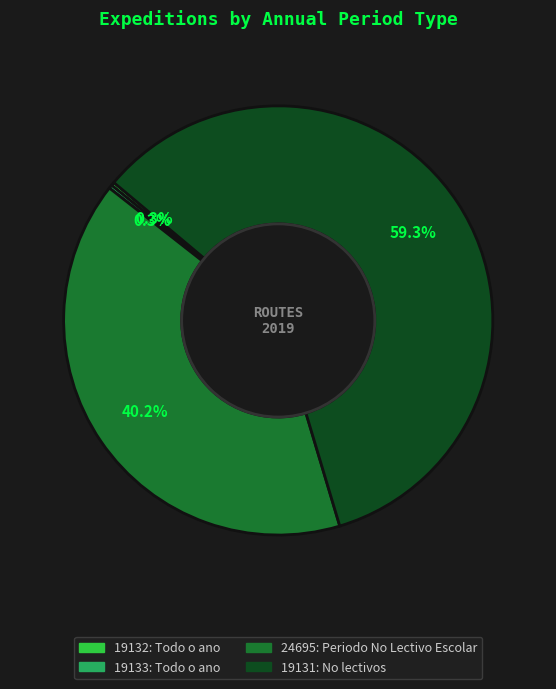

To the nearest percent, what is the difference between the largest and smallest slice percentages?

59%